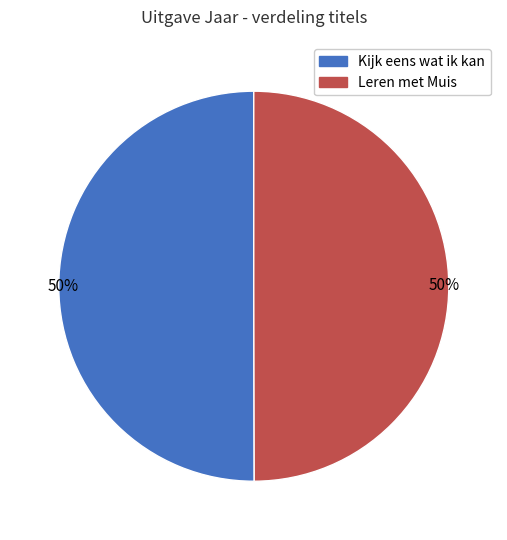

Is the sum of Kijk eens wat ik kan and Leren met Muis greater than half?

Yes